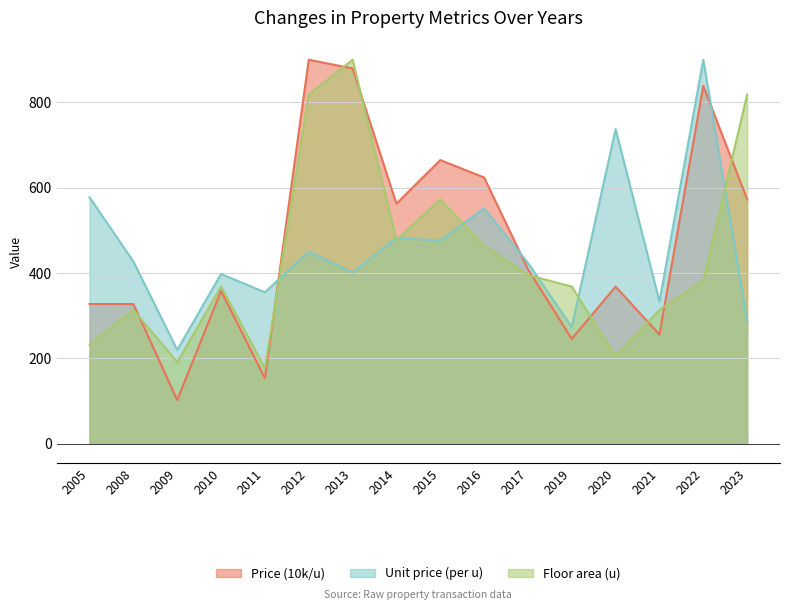

Which series has the widest spread of values?

Price (10k/u)